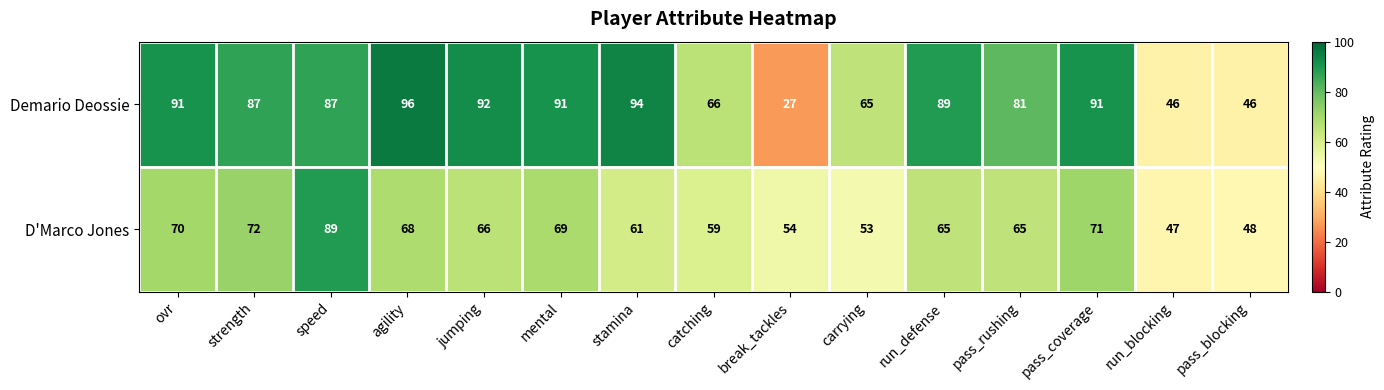

The value of Demario Deossie at catching is 66. True or false?

True